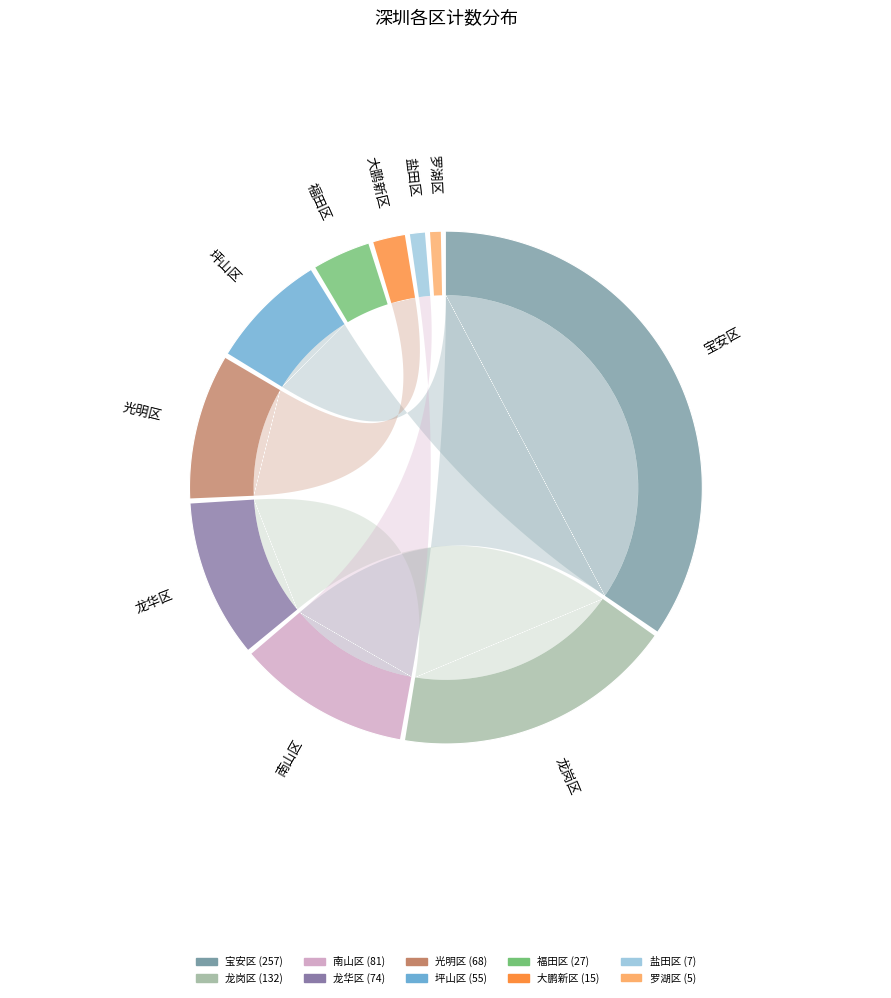

Do 龙华区 and 罗湖区 together represent more than half of the pie?

No